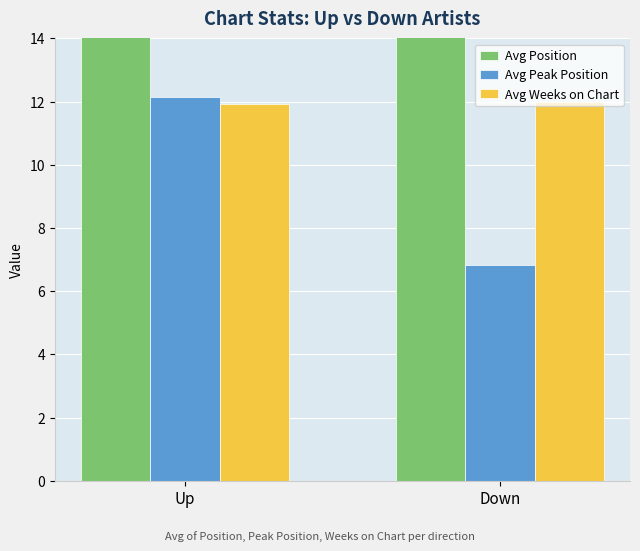

The Avg Peak Position series shows 6.8 at Down. True or false?

True